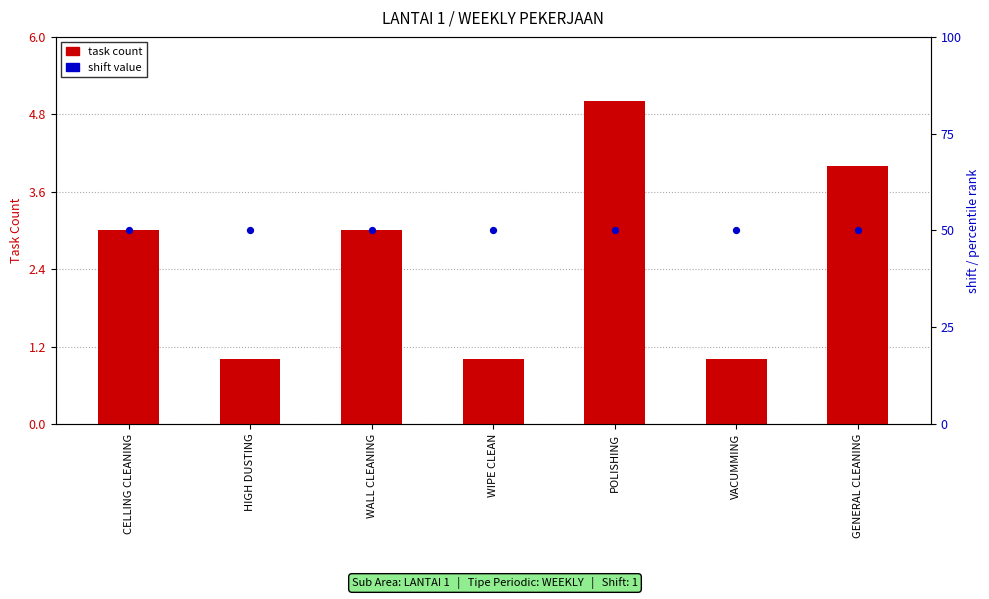

What is the change in value from CELLING CLEANING to POLISHING?

+2